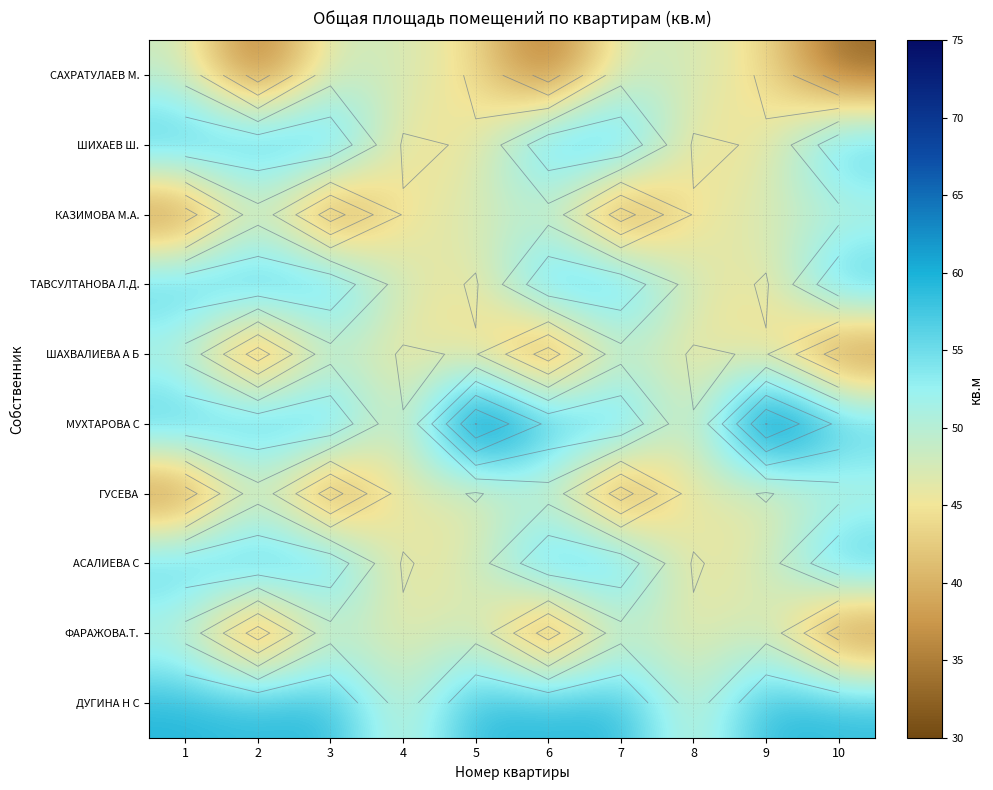

At which category is the sum across all series the highest?

1